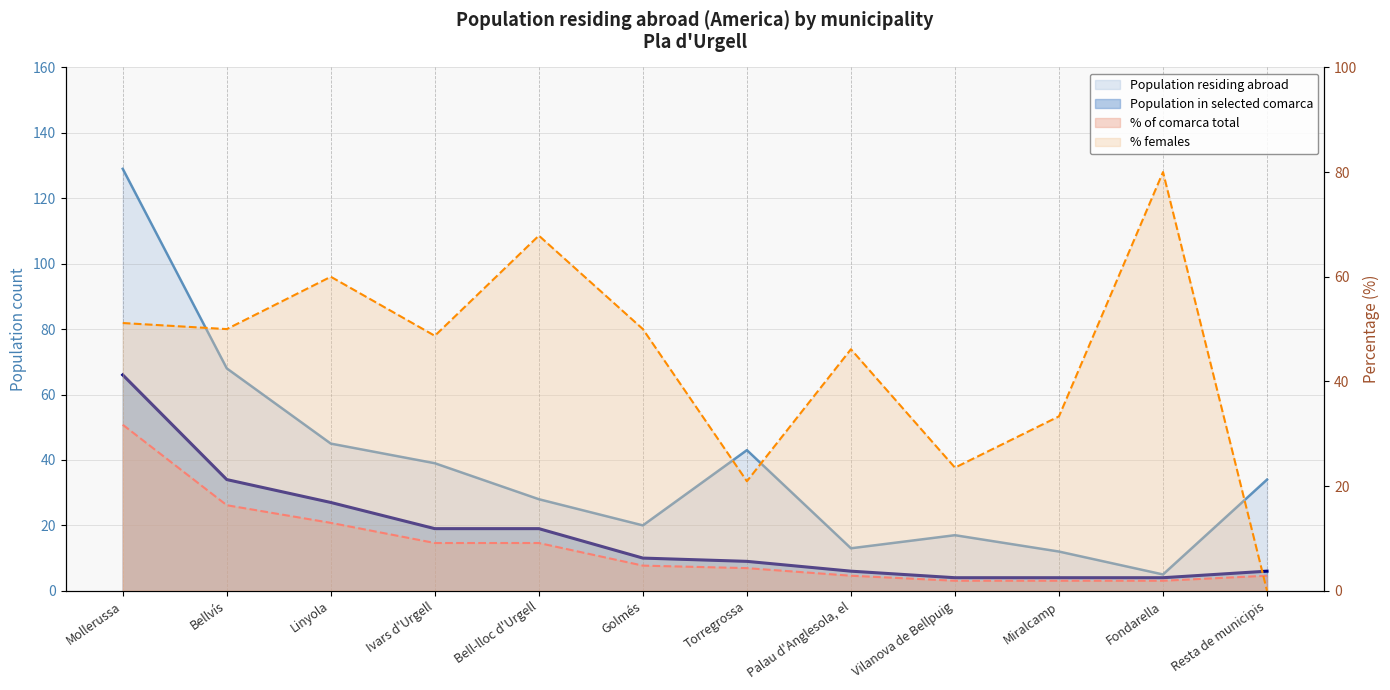

True or false: % females has a value of 51.2 at Mollerussa.

True